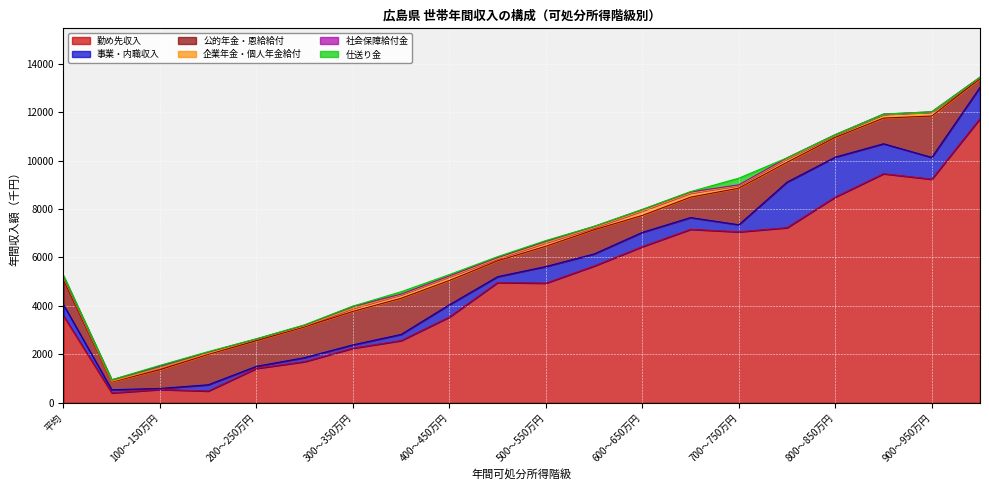

What is the highest value of the 事業・内職収入 series?

1881